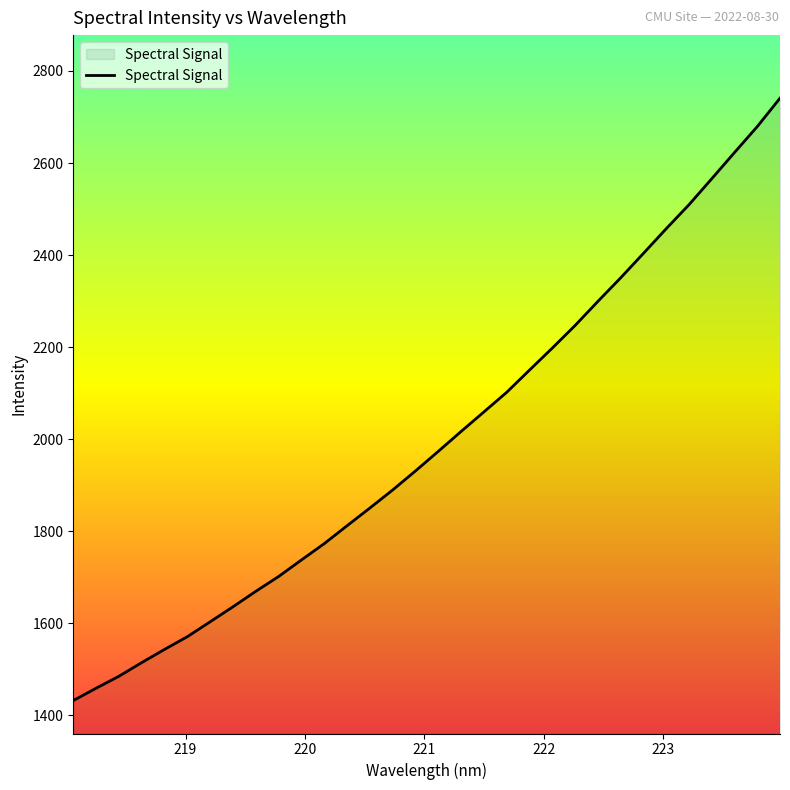

What is the minimum value shown in the chart?

1432.1